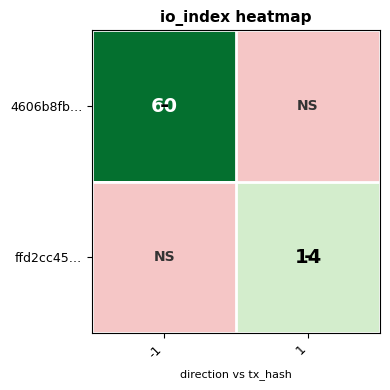

Is it true that 4606b8fb… equals 60 at -1?

True